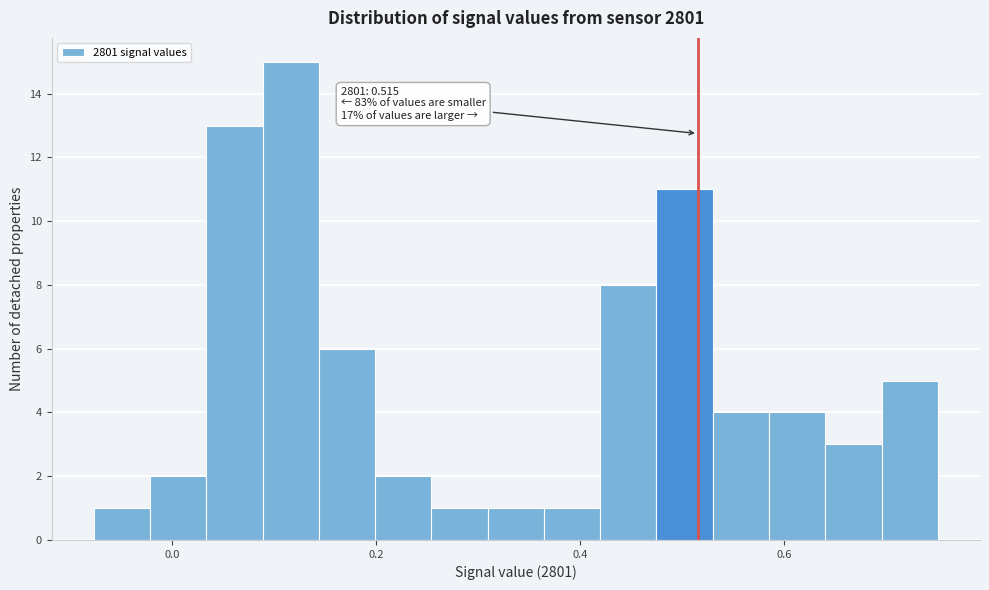

Read against the x-axis, roughly where is the centre of the tallest bar?

0.12